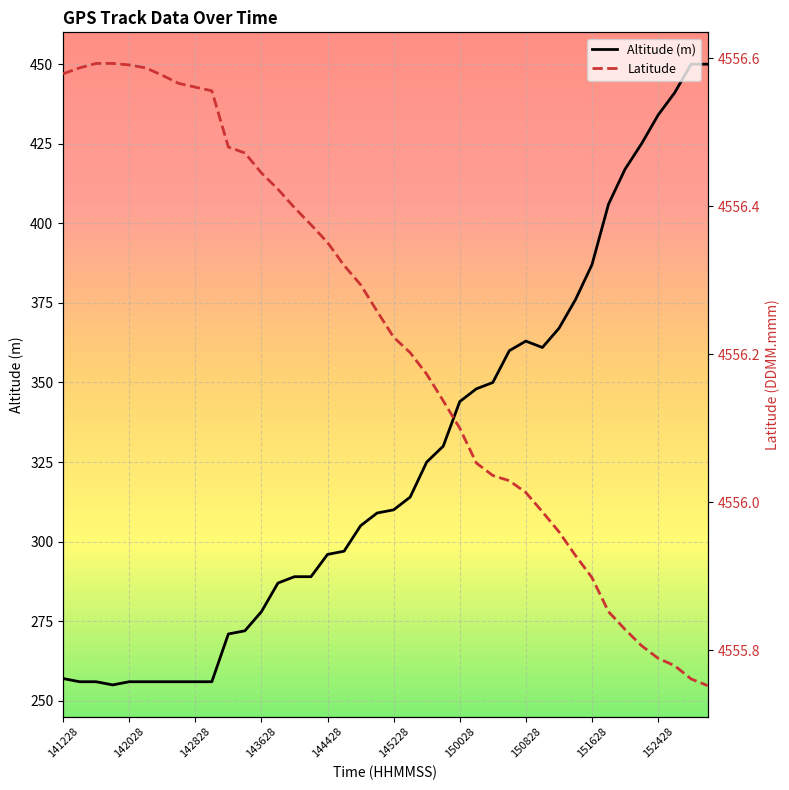

Does the chart display data point markers on the line(s)?

No